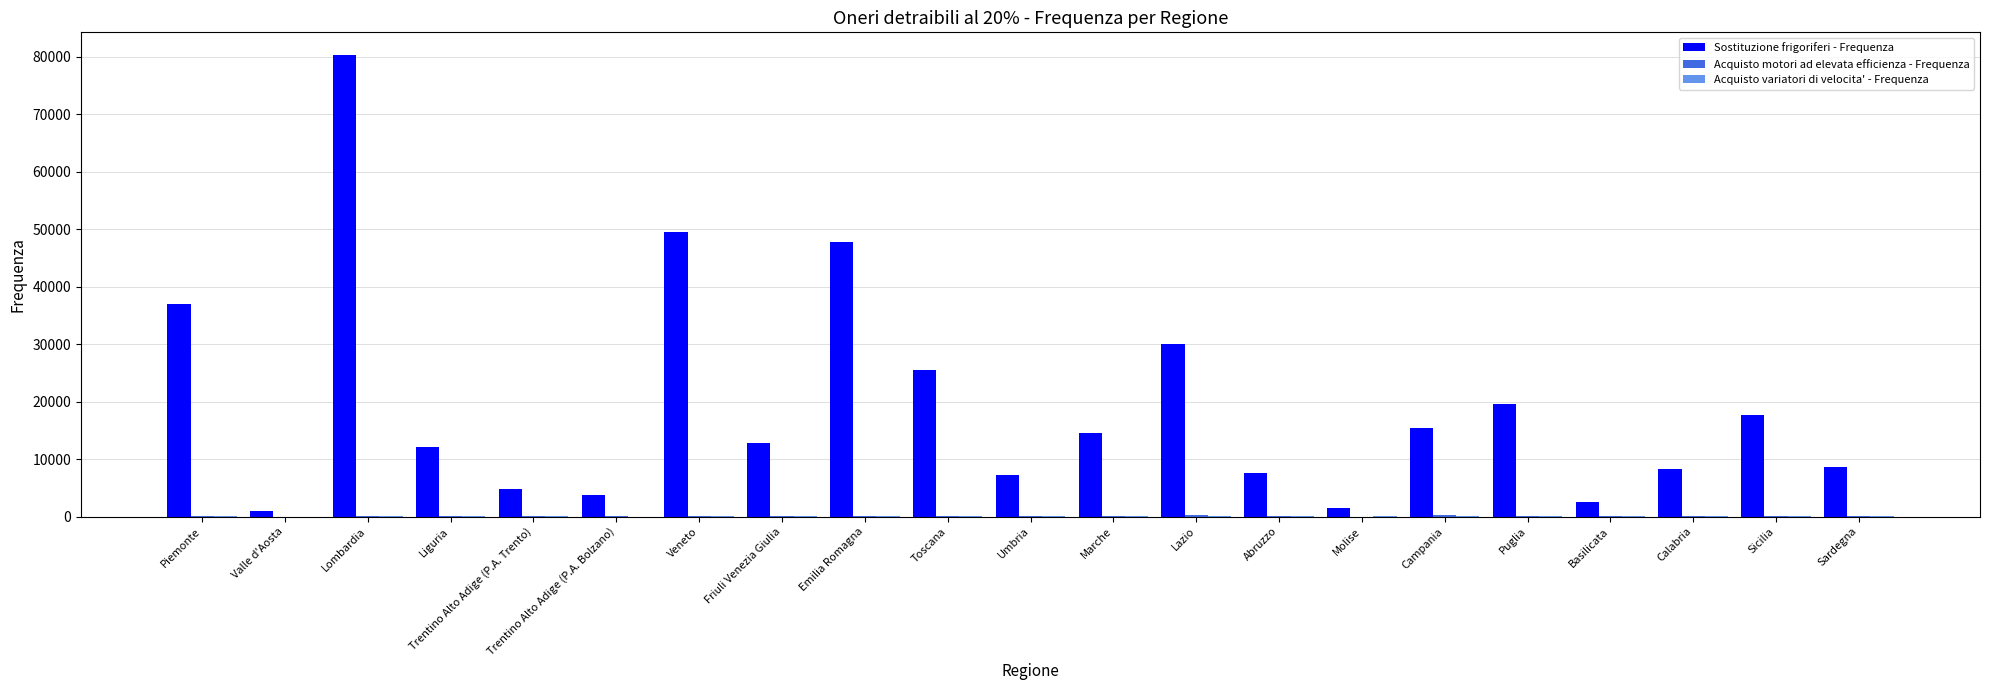

Which series changed the most between Liguria and Puglia?

Sostituzione frigoriferi - Frequenza